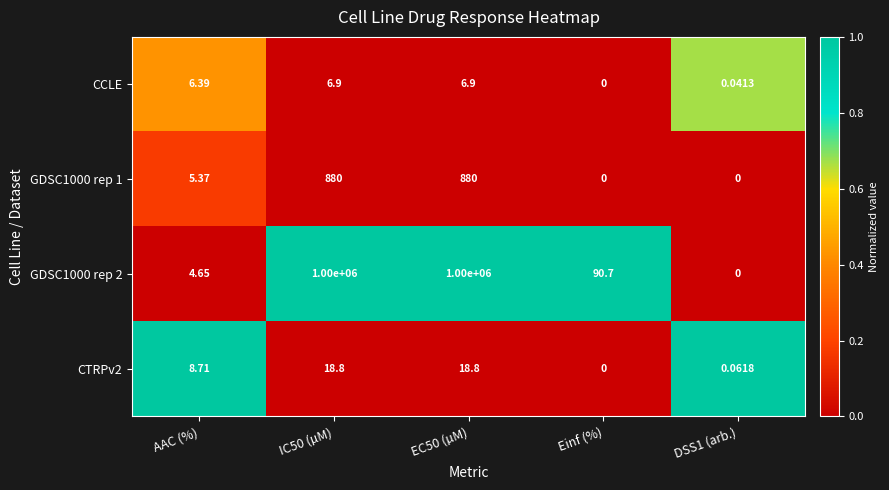

At which label is GDSC1000 rep 2 closest to 500000?

Einf (%)